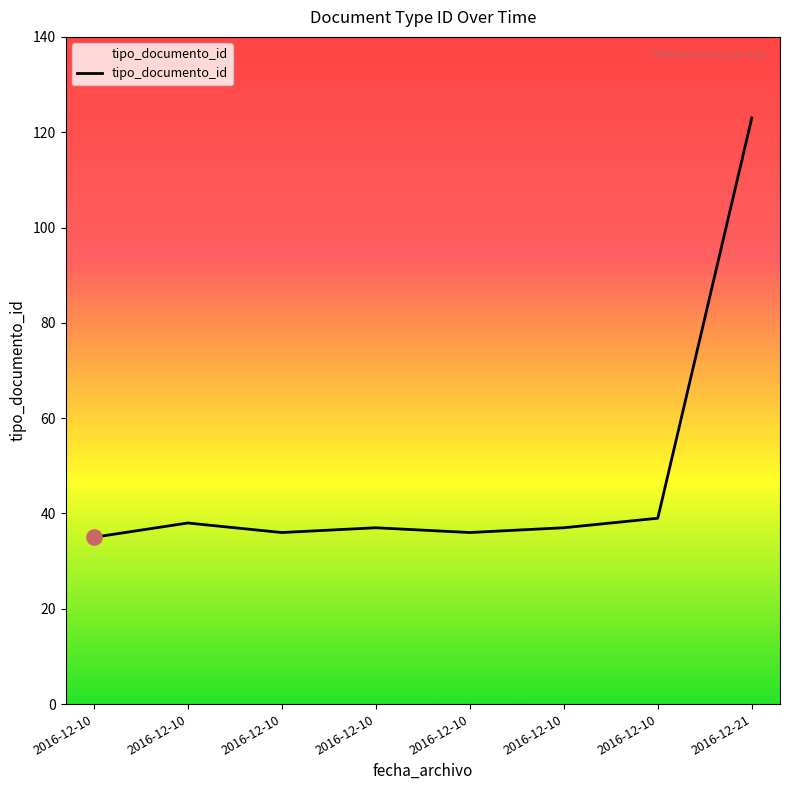

What is the ratio of the value at 2016-12-10 to the value at 2016-12-10?

1.0